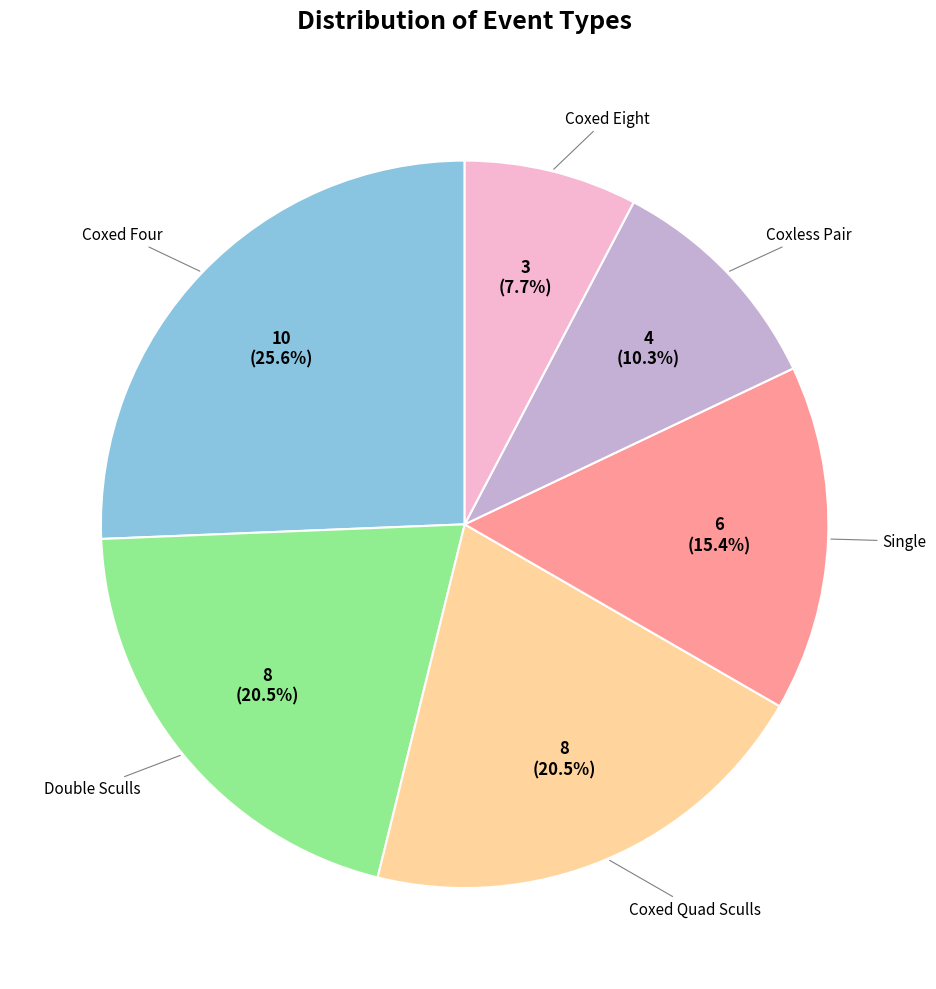

Is there a majority slice in this chart?

No